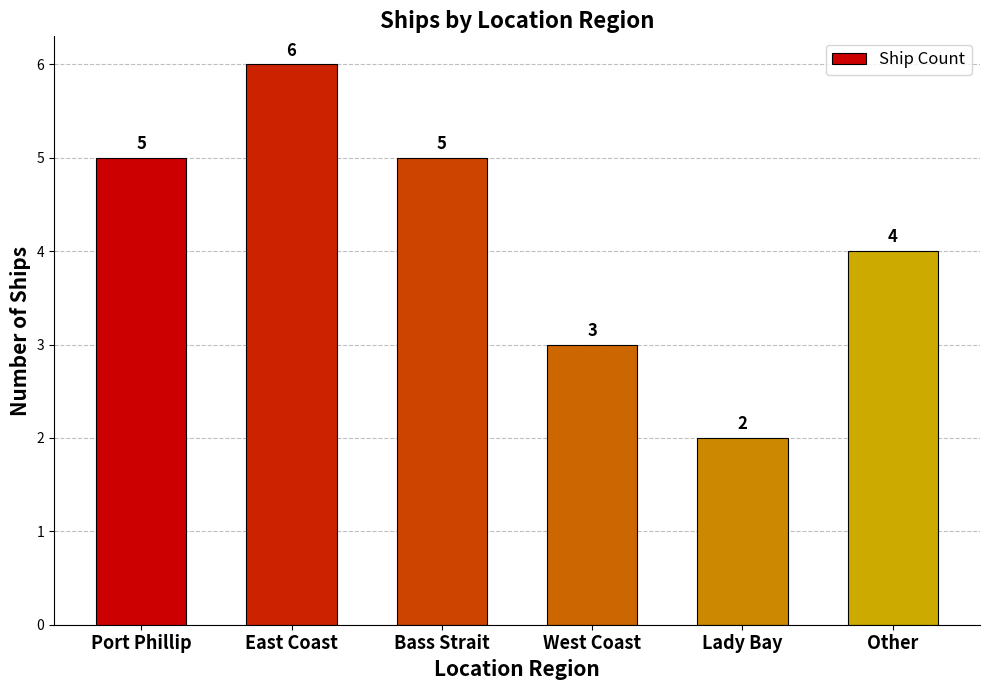

At which category does the chart reach its minimum across all series?

Lady Bay